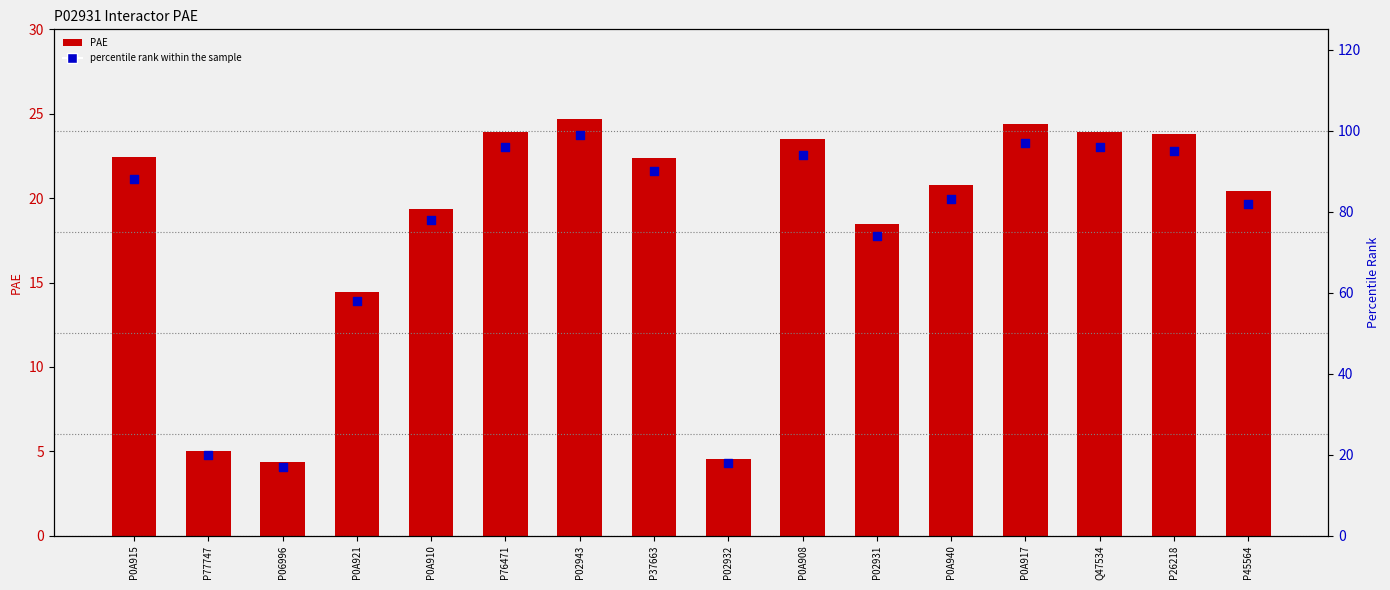

Which series contains the highest Y value?

percentile rank within the sample